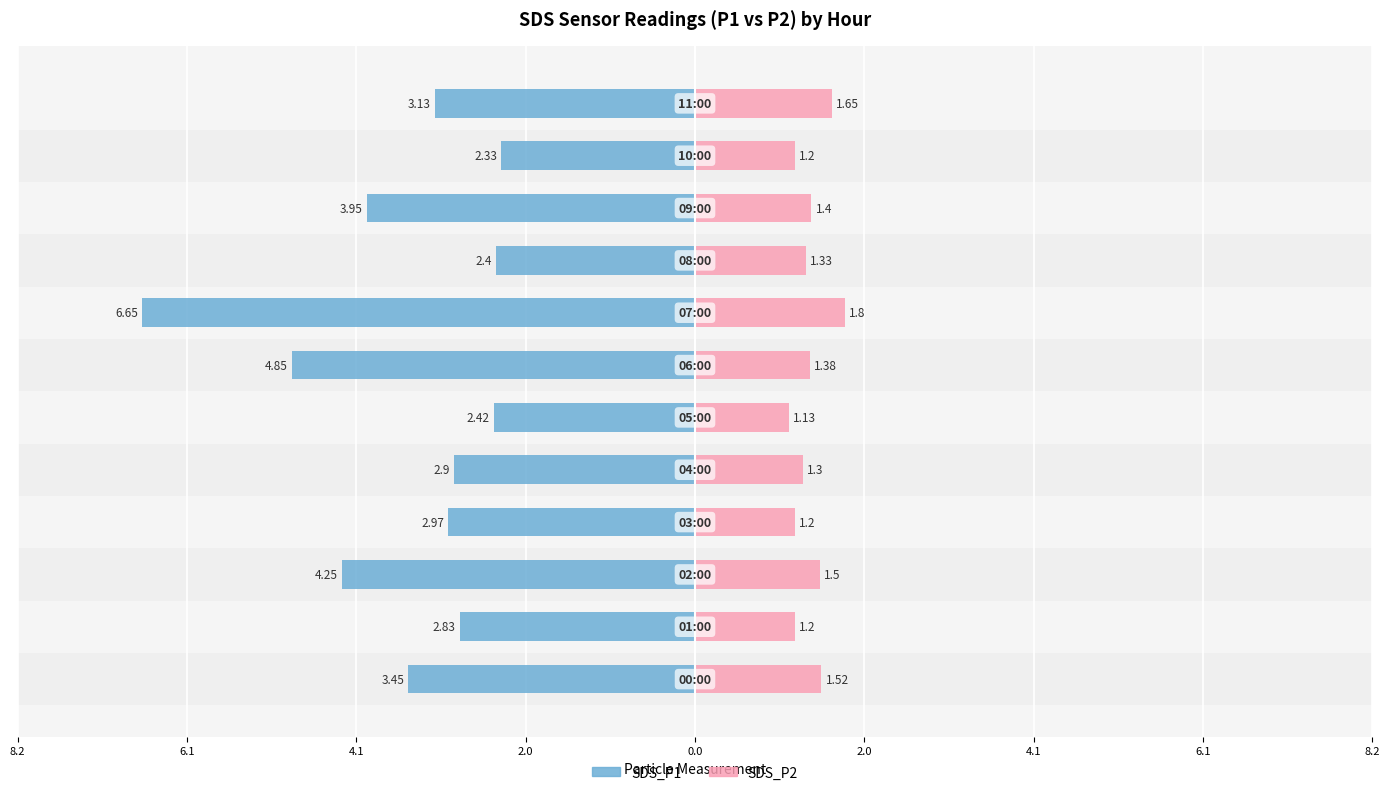

What is the maximum value for SDS_P2?

1.8